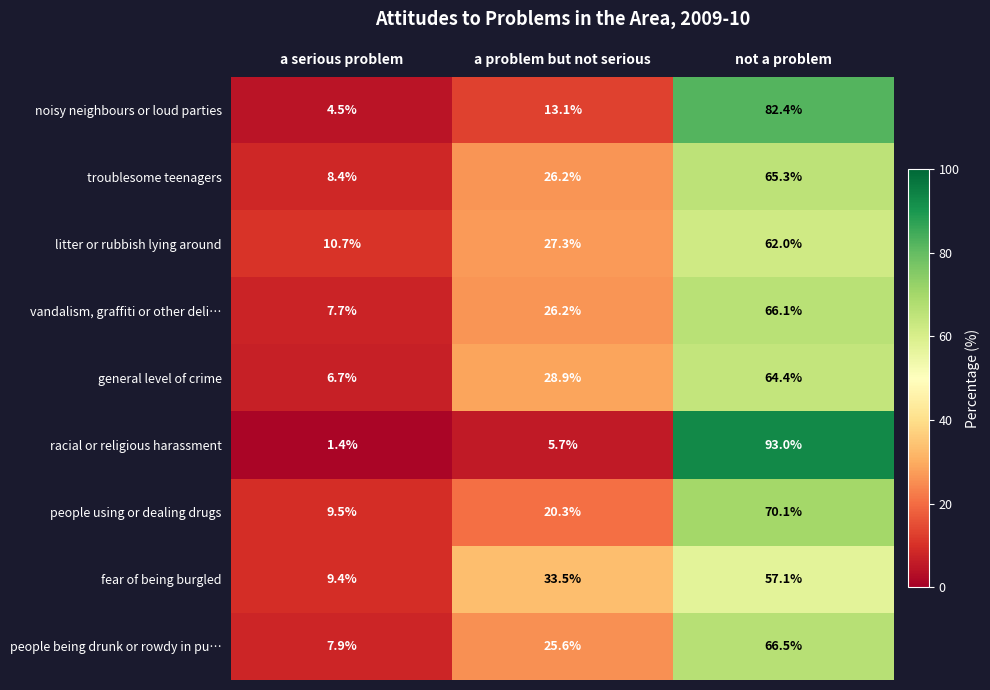

What is the sum of the vandalism, graffiti or other deli… values at a serious problem and not a problem?

73.8